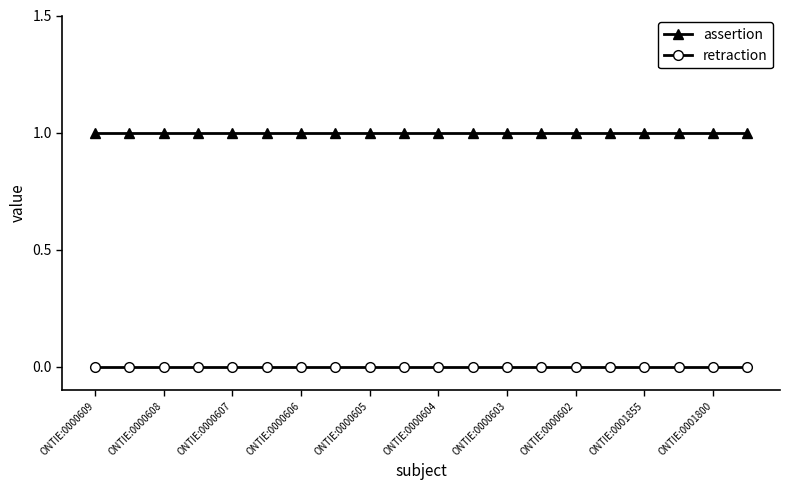

What is the value of the assertion point at the 8th from the left?

1